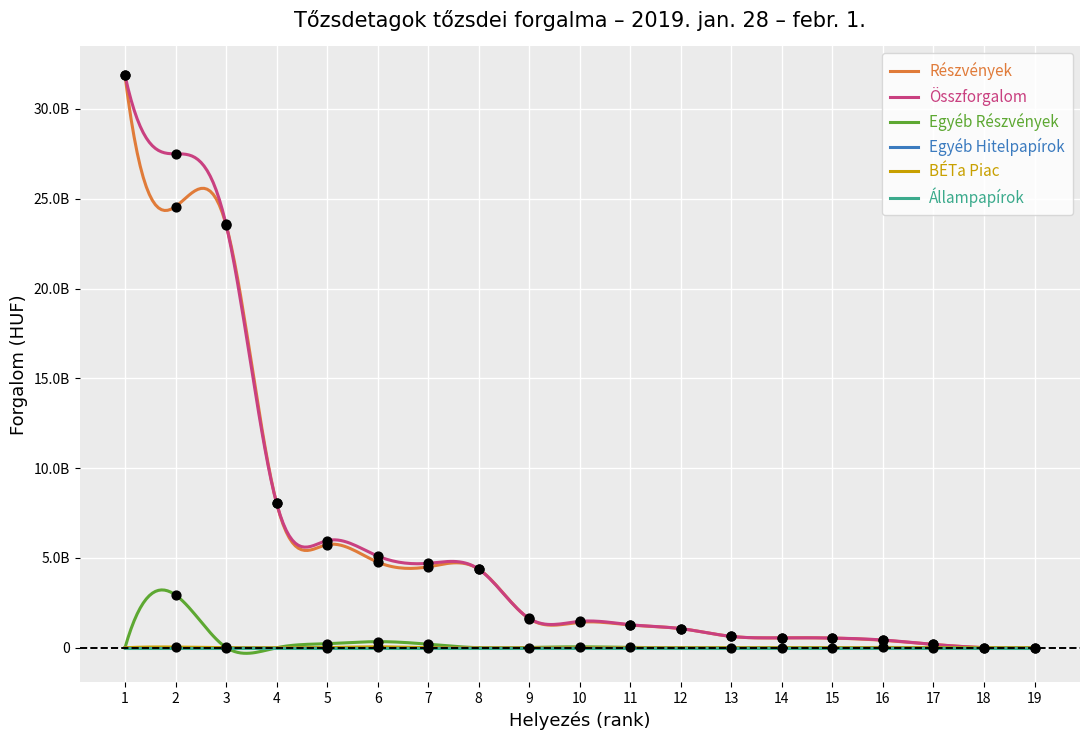

At how many categories does at least one series exceed 9846574230?

3